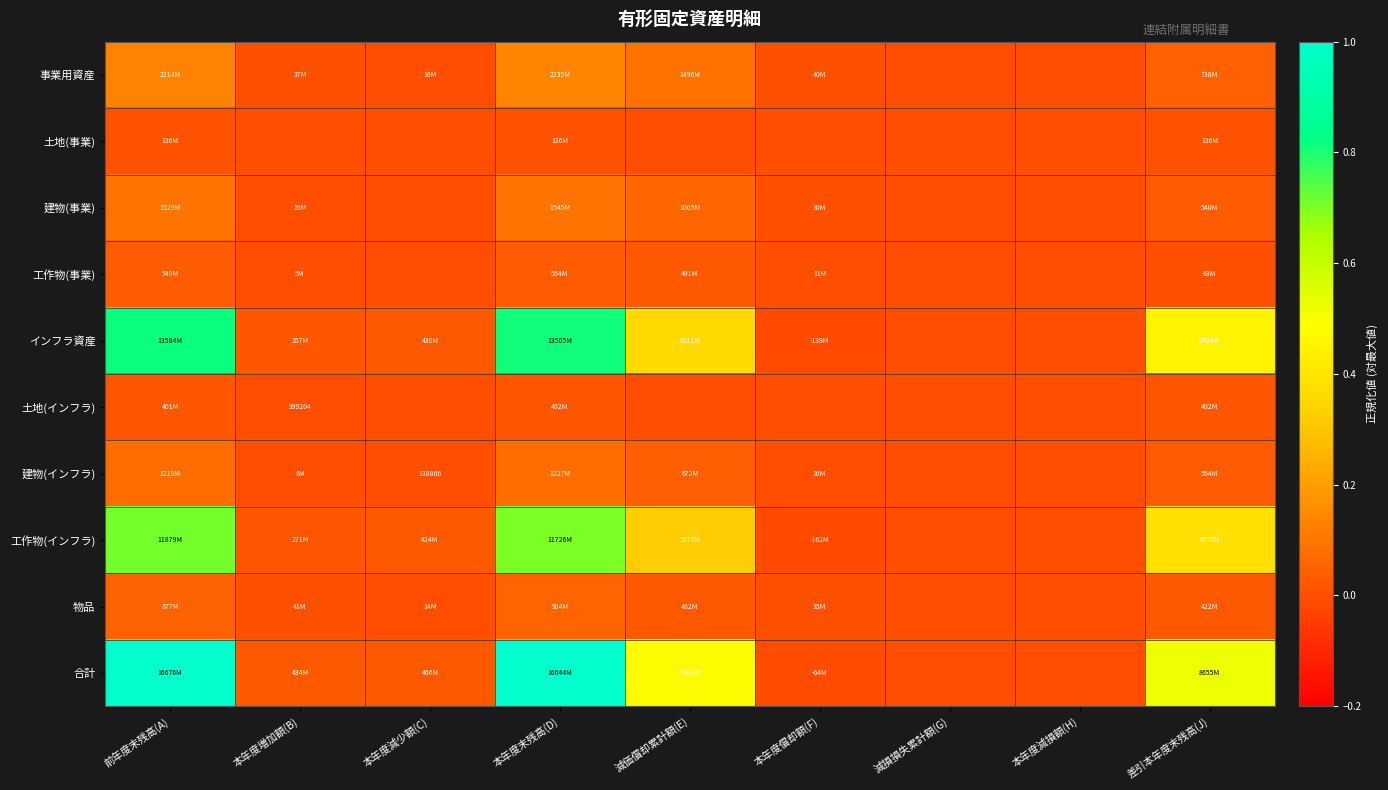

The 工作物(事業) series shows 0.0 at 前年度末残高(A). True or false?

False